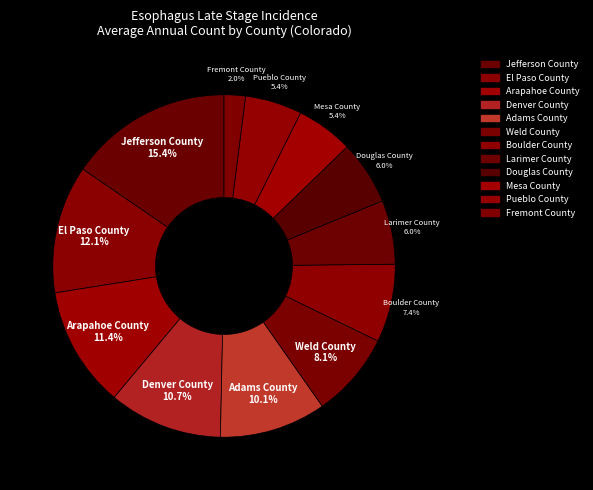

Count the number of slices in the pie.

12